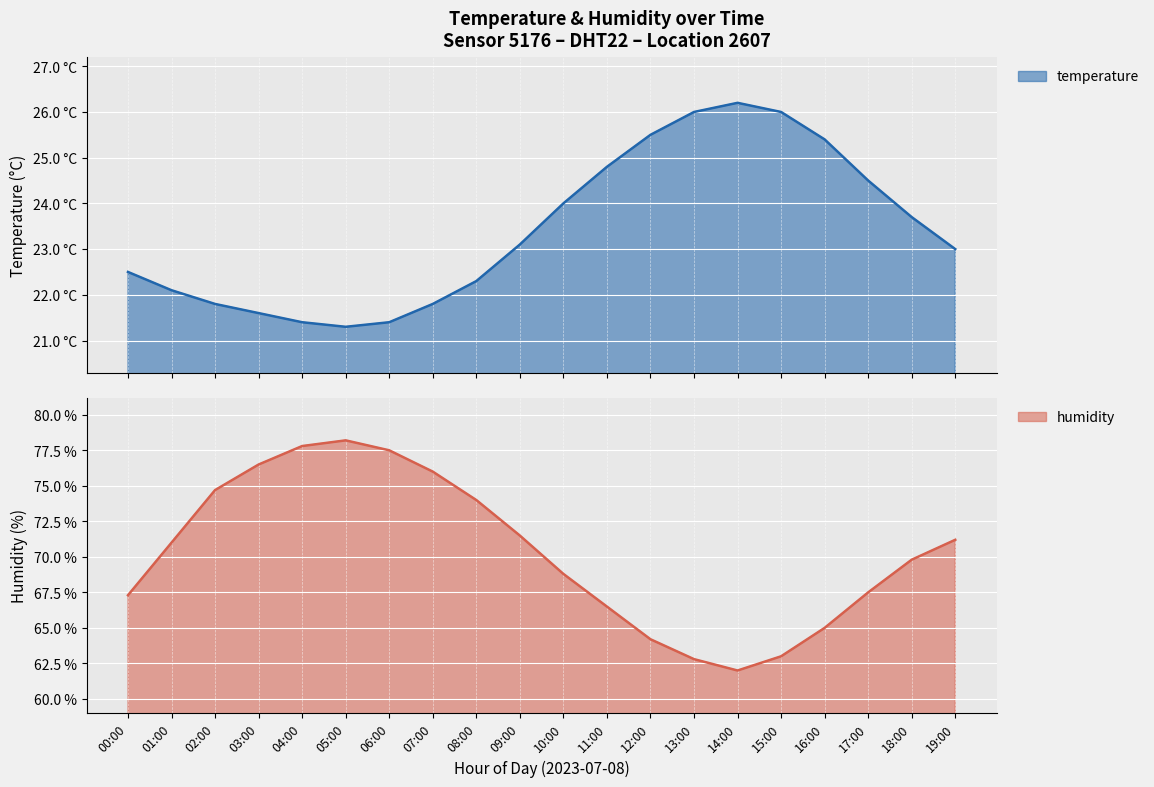

At how many categories does at least one series exceed 77?

3